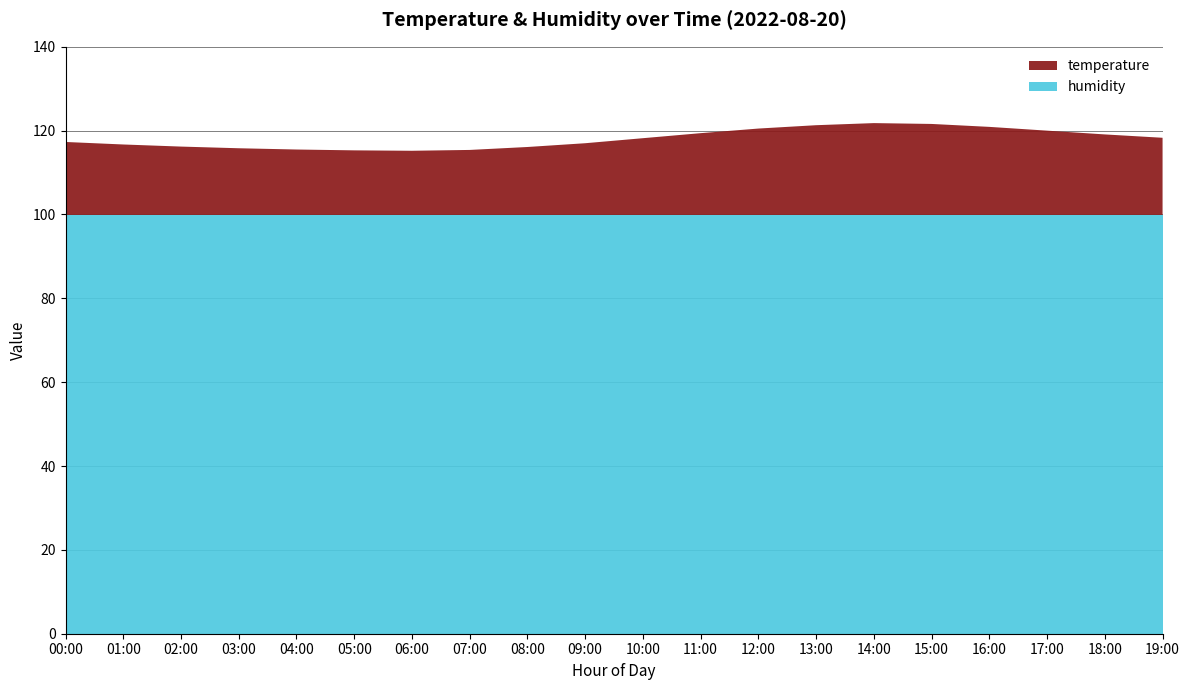

Reading left to right, extract all data points from this chart.

temperature: 00:00=17.4	01:00=16.8	02:00=16.3	03:00=15.9	04:00=15.6	05:00=15.4	06:00=15.3	07:00=15.5	08:00=16.2	09:00=17.1	10:00=18.3	11:00=19.5	12:00=20.6	13:00=21.4	14:00=21.9	15:00=21.7	16:00=21.0	17:00=20.1	18:00=19.2	19:00=18.4
humidity: 00:00=99.9	01:00=99.9	02:00=99.9	03:00=99.9	04:00=99.9	05:00=99.9	06:00=99.9	07:00=99.9	08:00=99.9	09:00=99.9	10:00=99.9	11:00=99.9	12:00=99.9	13:00=99.9	14:00=99.9	15:00=99.9	16:00=99.9	17:00=99.9	18:00=99.9	19:00=99.9